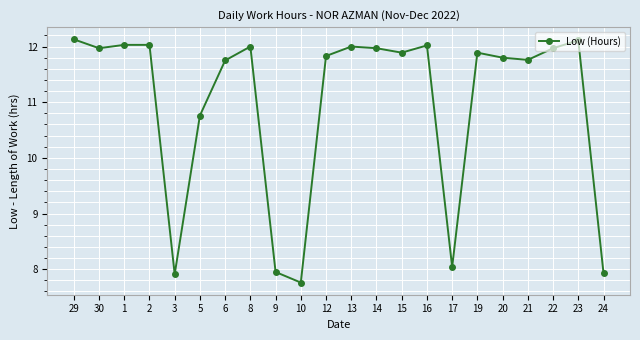

What is the minimum value shown in the chart?

7.8